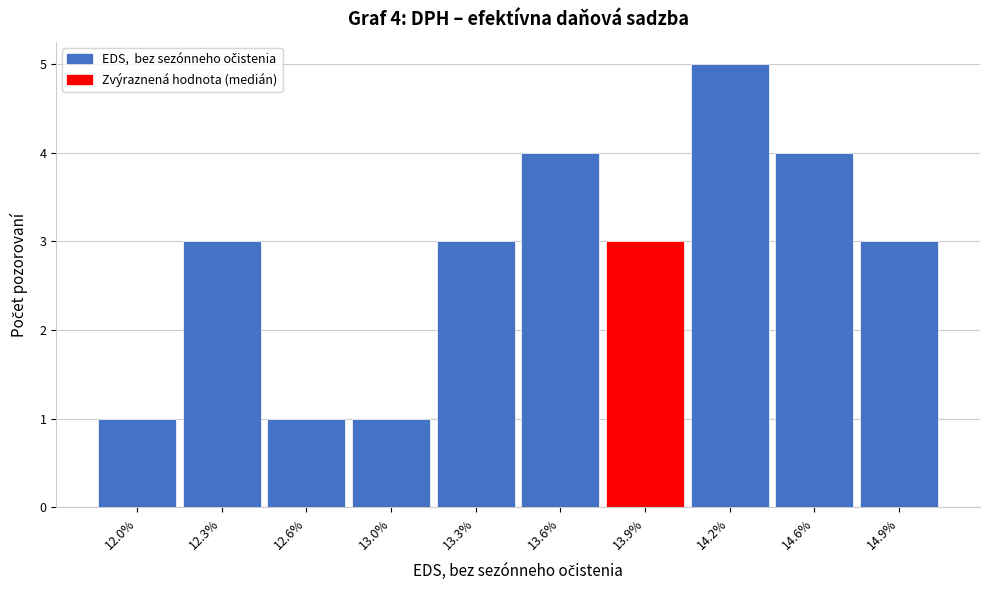

Reading left to right, extract all data points from this chart.

12.0%=1	12.3%=3	12.6%=1	13.0%=1	13.3%=3	13.6%=4	13.9%=3	14.2%=5	14.6%=4	14.9%=3